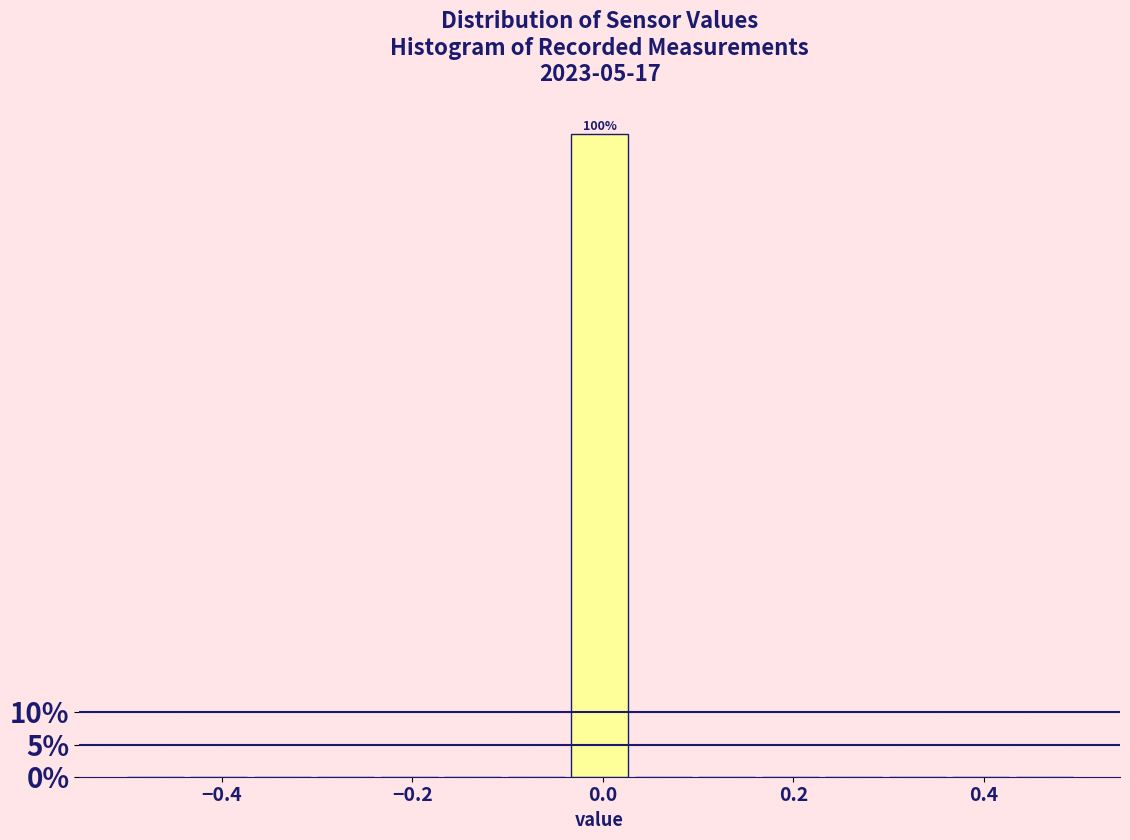

Around what value on the x-axis is the tallest bar? Give the approximate position of its centre, as read against the axis.

0.00